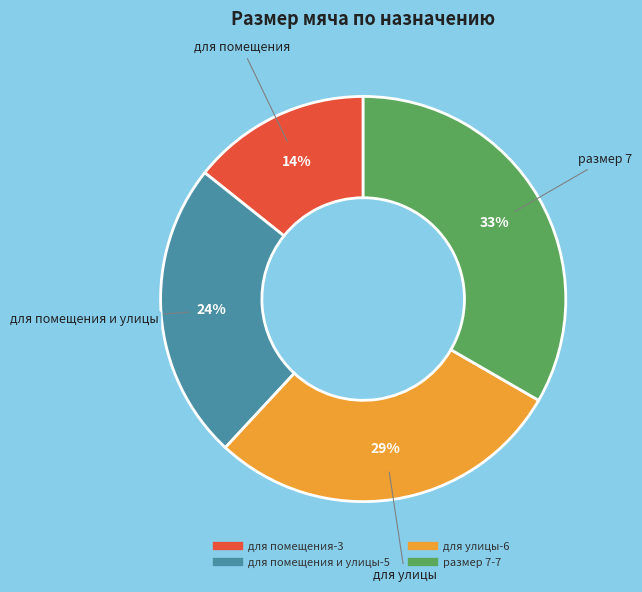

To the nearest percent, what is the average slice percentage?

25%